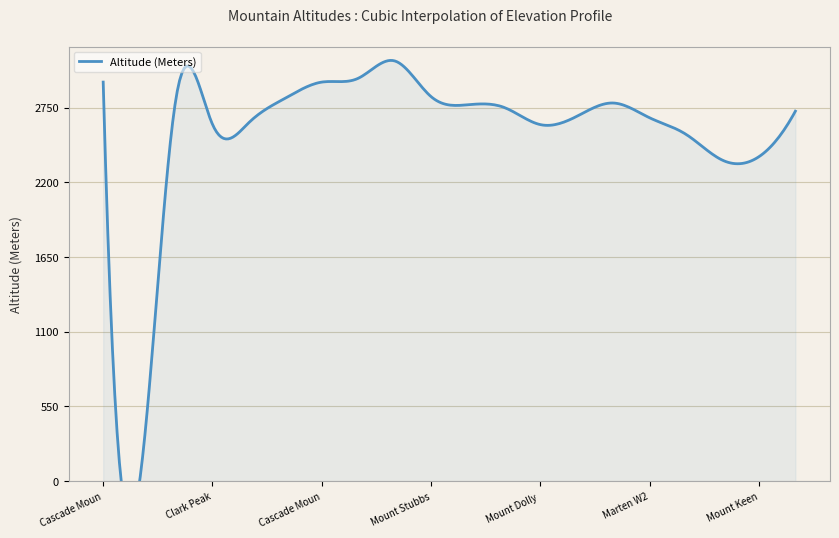

List the labels in order of value, largest first.

Mount Cooper, Mount Marion, Cascade Mountain, Cascade Mountain 2, Mount Stubbs, Tenderfoot Mountain, Spyglass Mountain, Dryden NW5, Mount McHardy, Marten Mountain, Marion SW3, Mount Emmens, Marten W2, Gallo Peak, Clark Peak, Mount Dolly Varden, Meadow Mountain, Mount Keen, Superposed Mountain, CDN- Poplar Creek